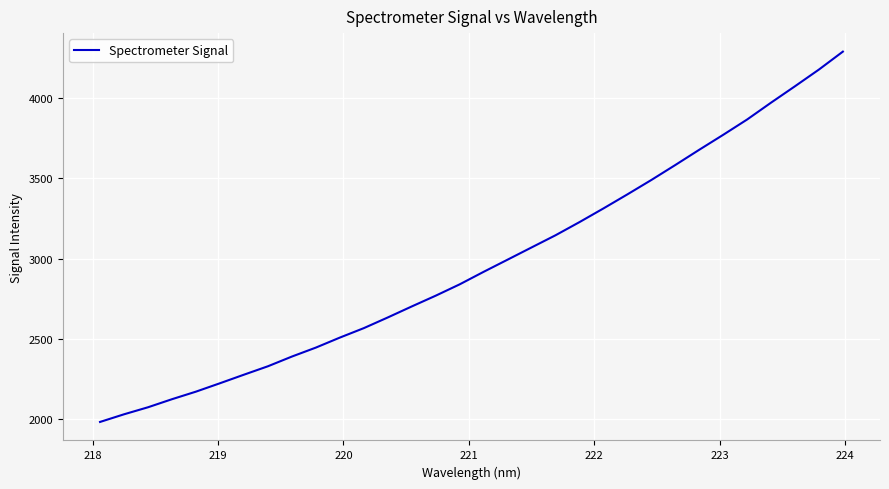

What is the smallest value displayed?

1983.1